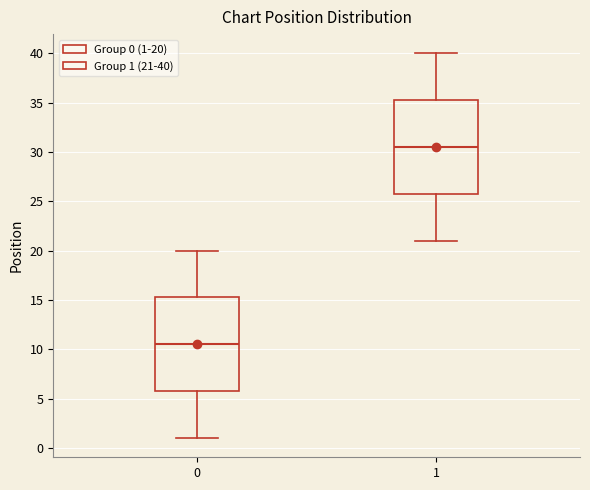

Which box's median line is the highest?

1